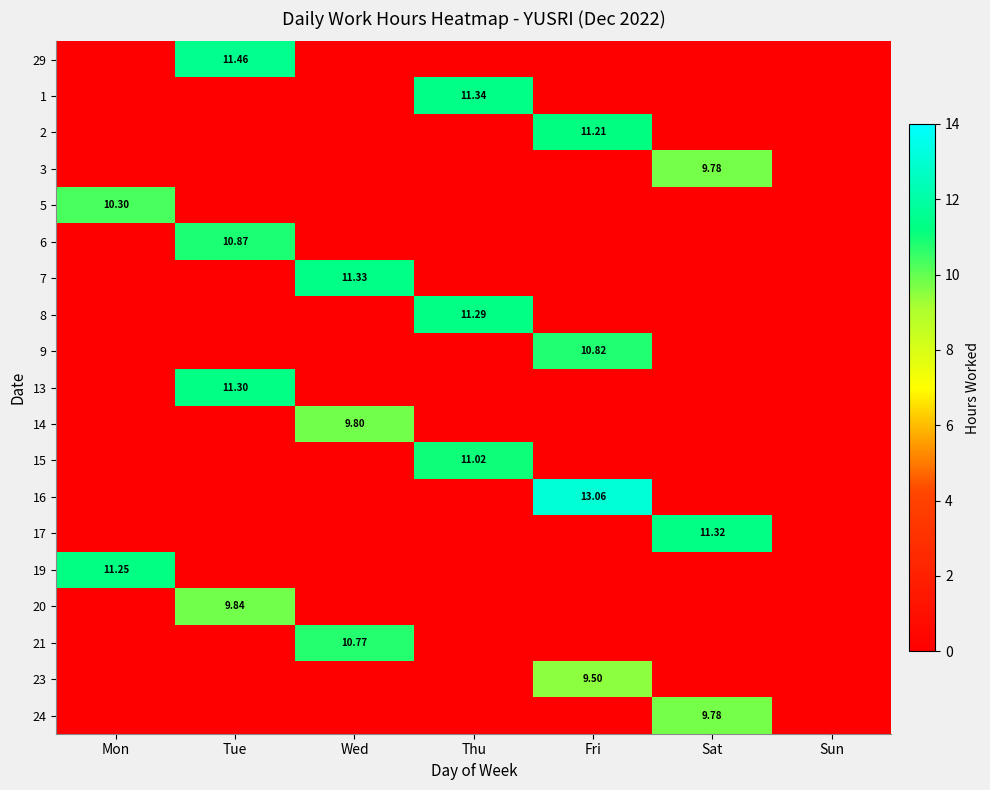

Is the value of 16 at Mon greater than the value of 14 at Mon?

No